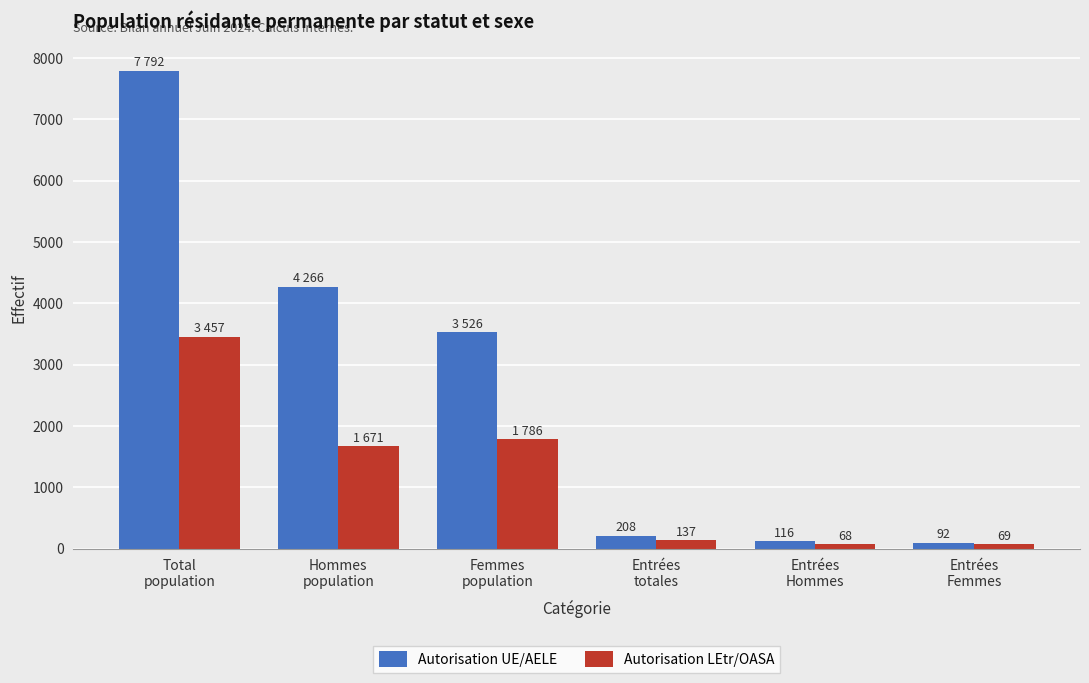

At how many categories does at least one series exceed 165?

4